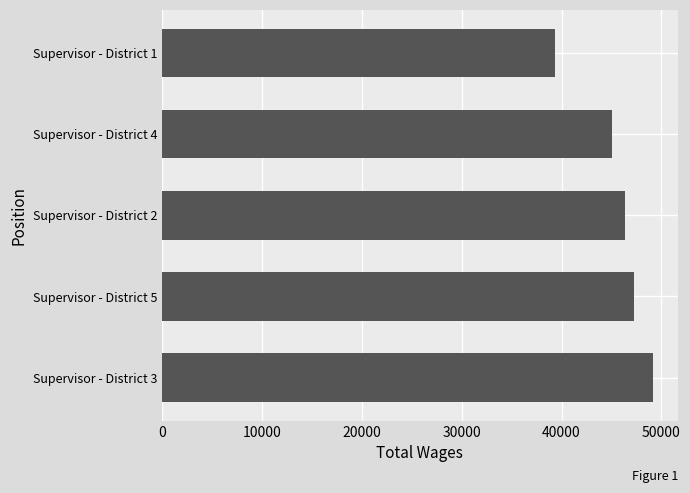

What is the sum of all values?

227177